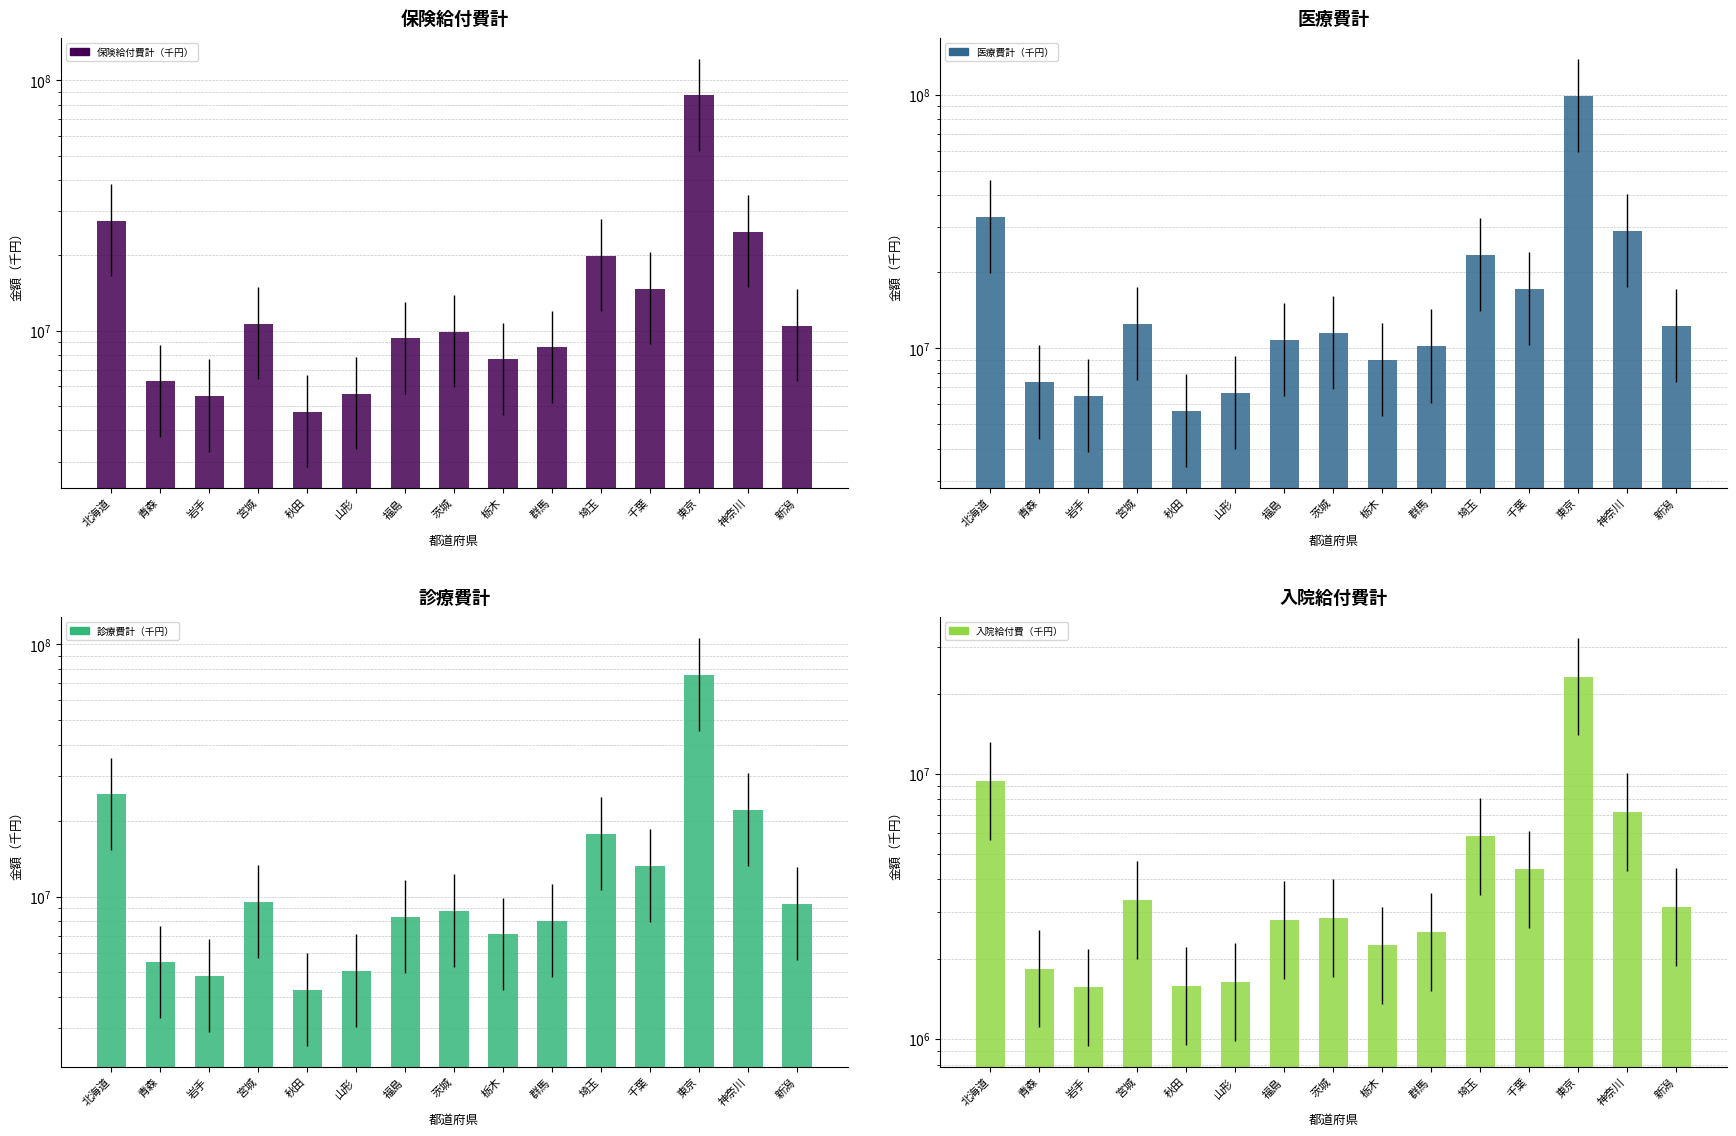

What position from the left is 青森?

2